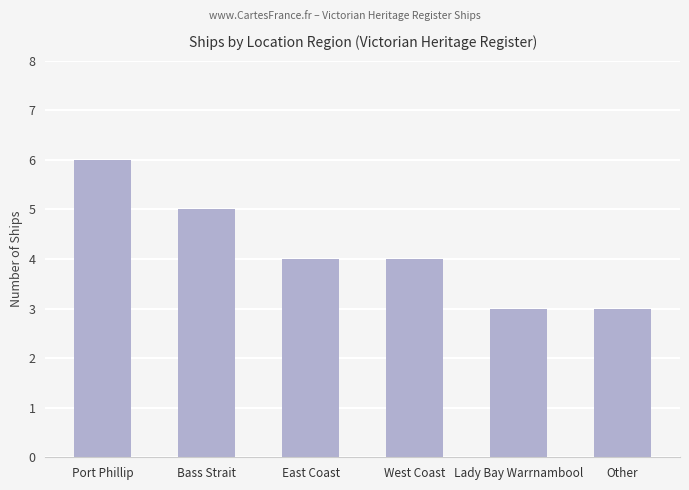

What is the value of the 3rd bar from the left?

4